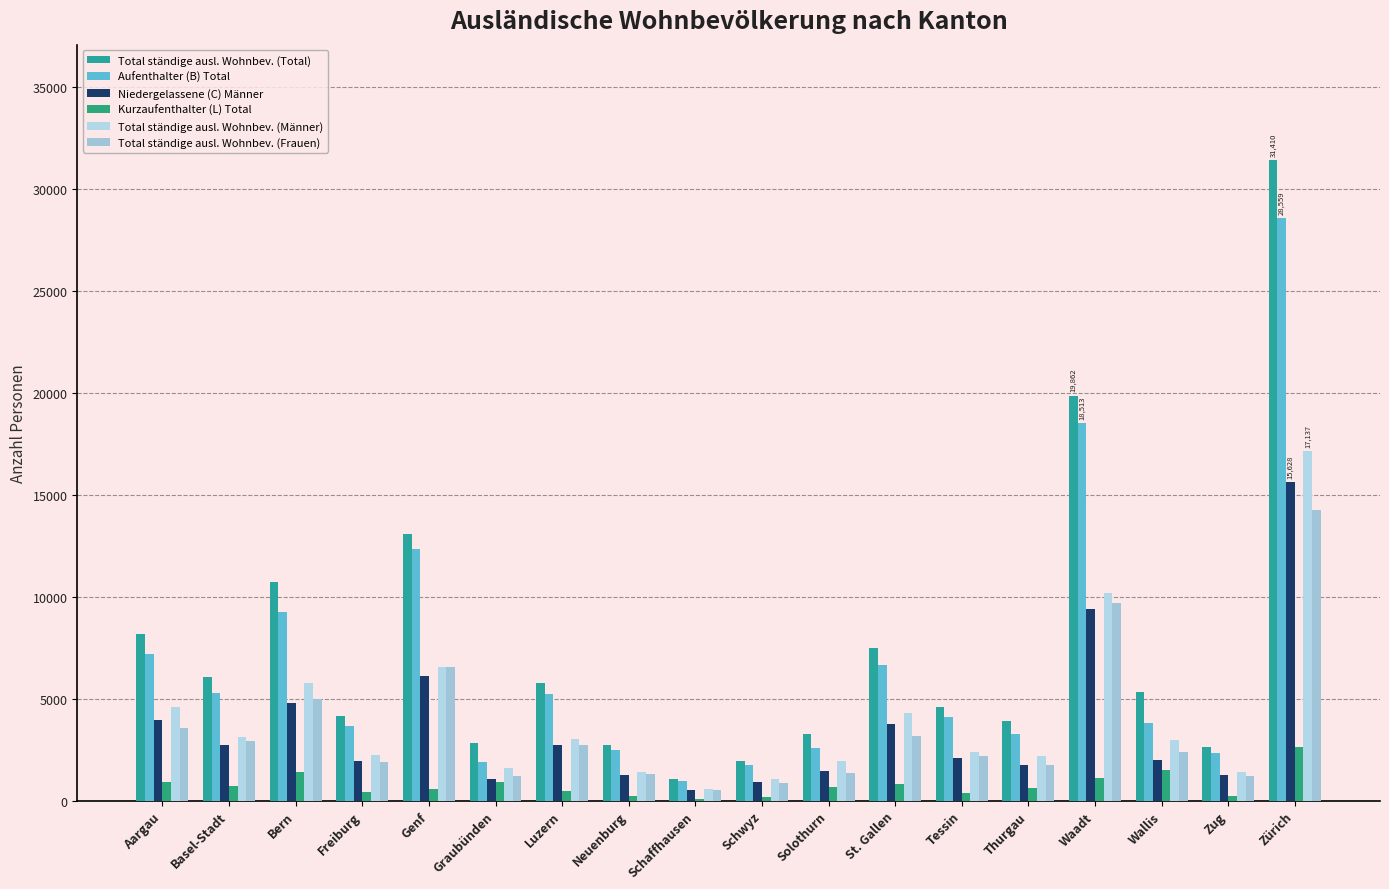

Read the Niedergelassene (C) Männer value at Waadt.

9374